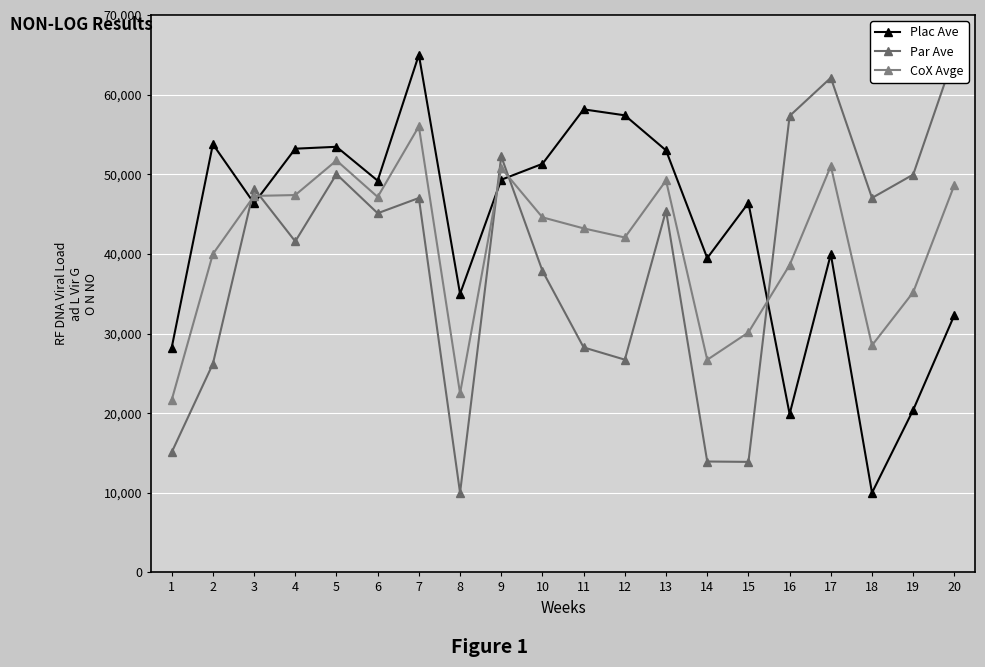

Does the chart display data point markers on the line(s)?

Yes